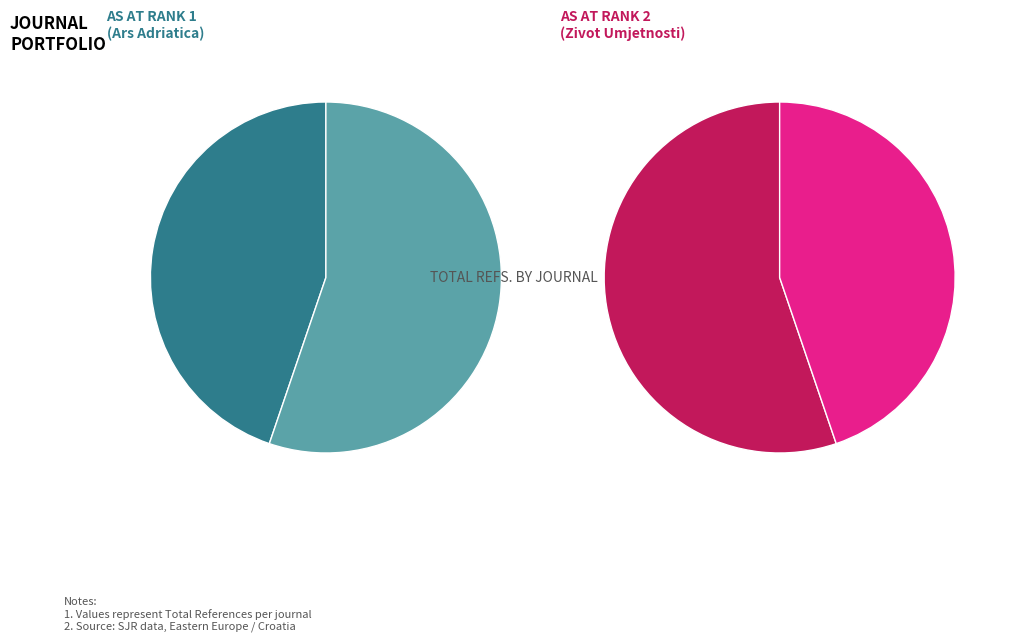

Between Ars Adriatica and Zivot Umjetnosti, which series saw the biggest shift?

Total Refs.